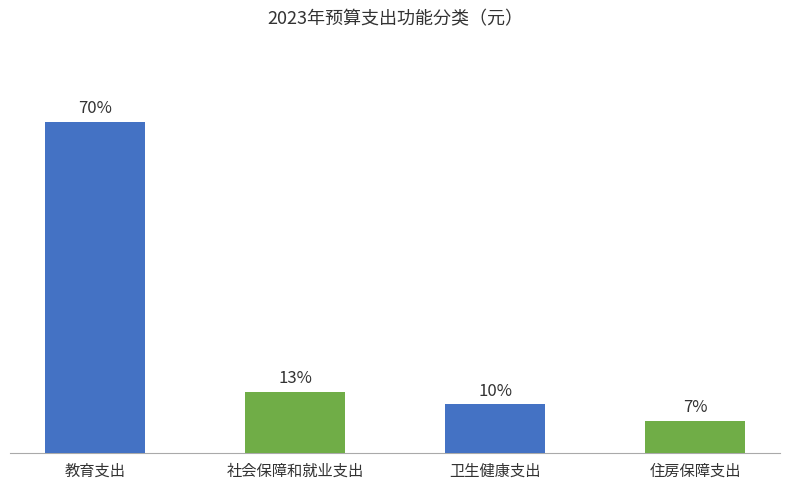

Which category has the highest value across all series?

教育支出